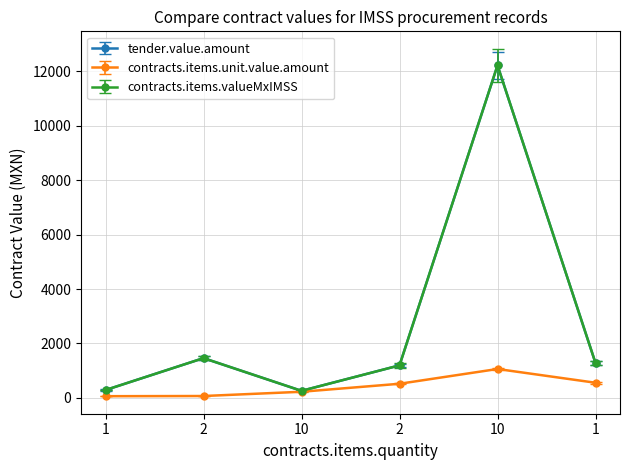

Does the chart have visible grid lines?

Yes